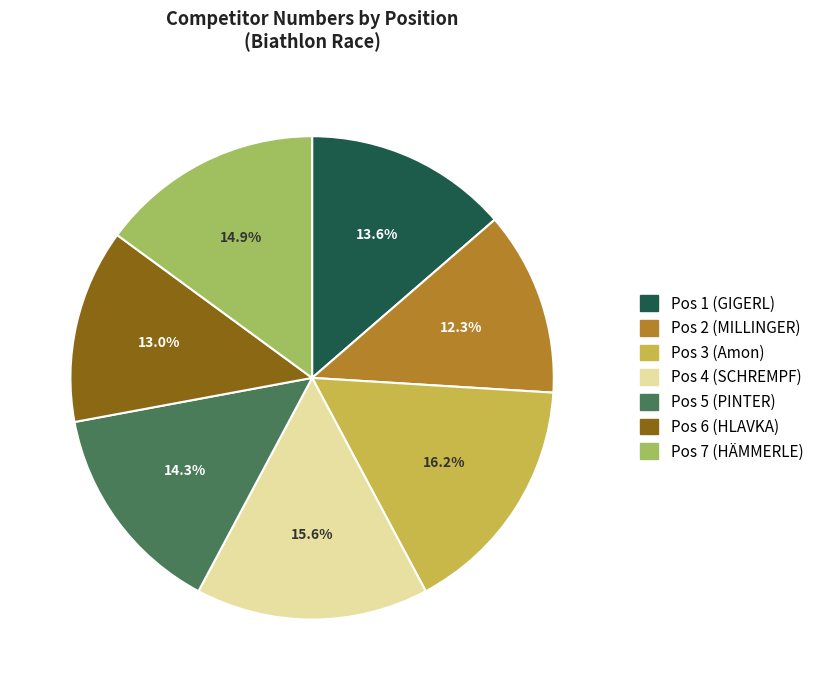

What is the largest slice in the pie chart?

Pos 3 (Amon)